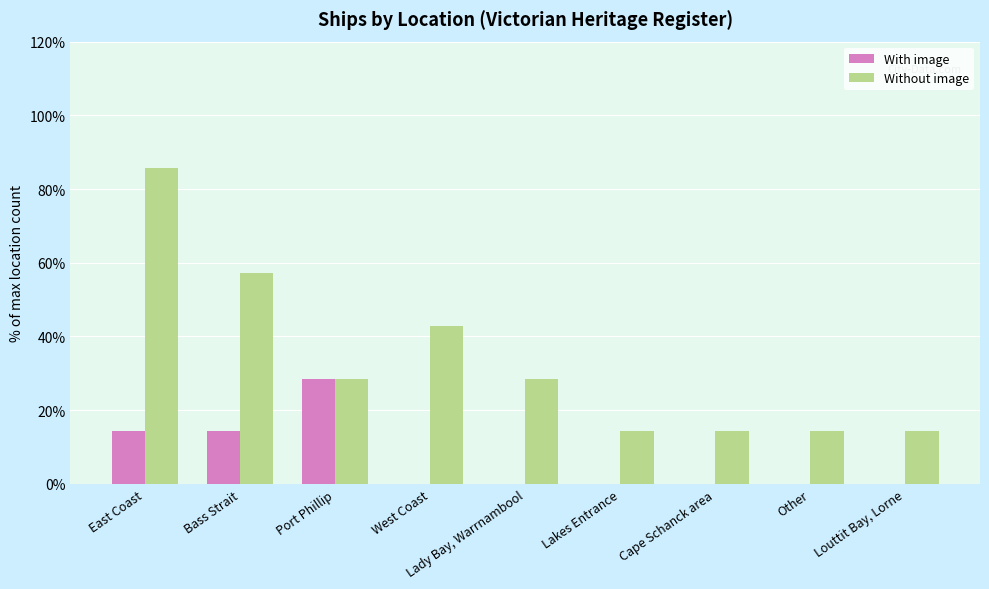

What value does the Without image series have at Other?

14.3